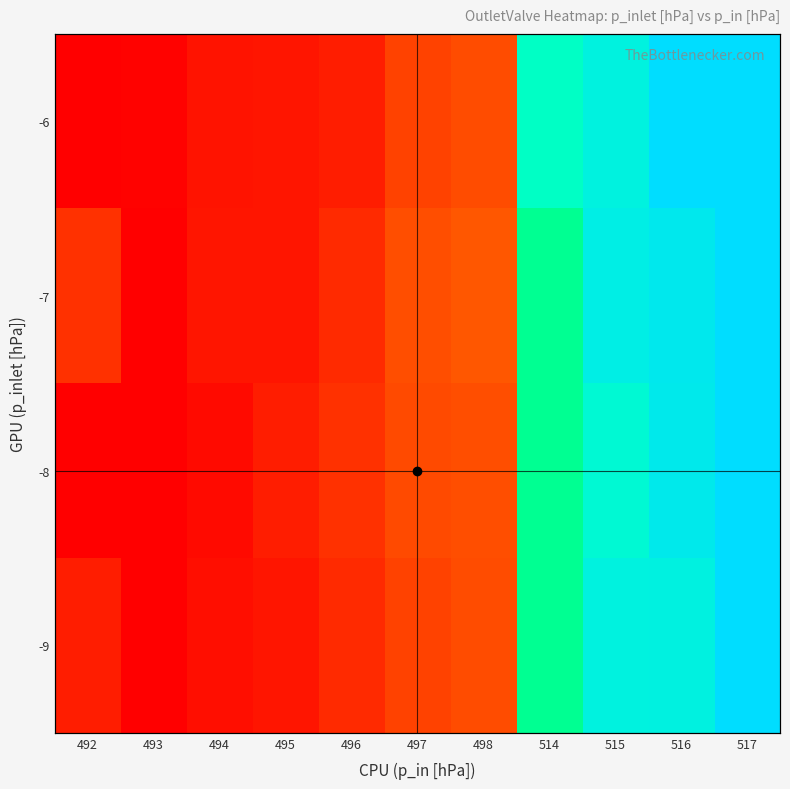

The value of -9 at 494 is 31531.9. True or false?

True